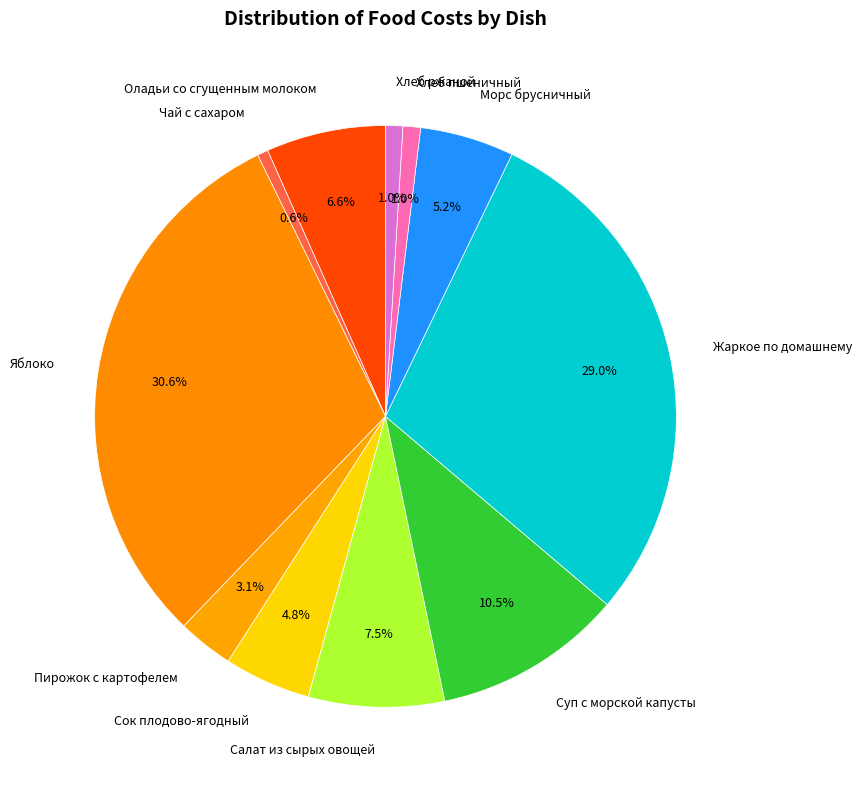

The Пирожок с картофелем slice represents 12% of the pie. True or false?

False